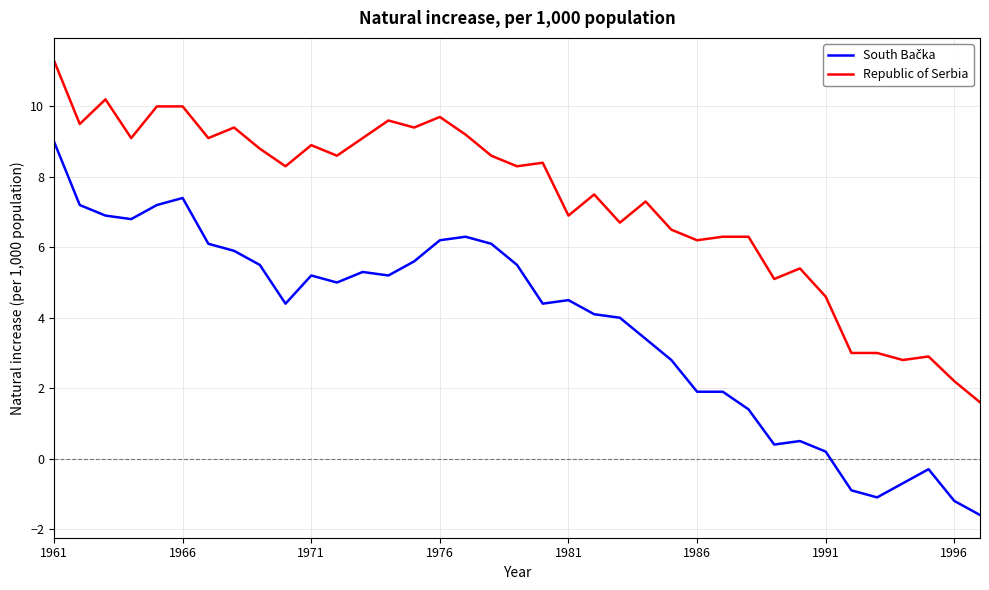

What is the minimum value for Republic of Serbia?

1.6